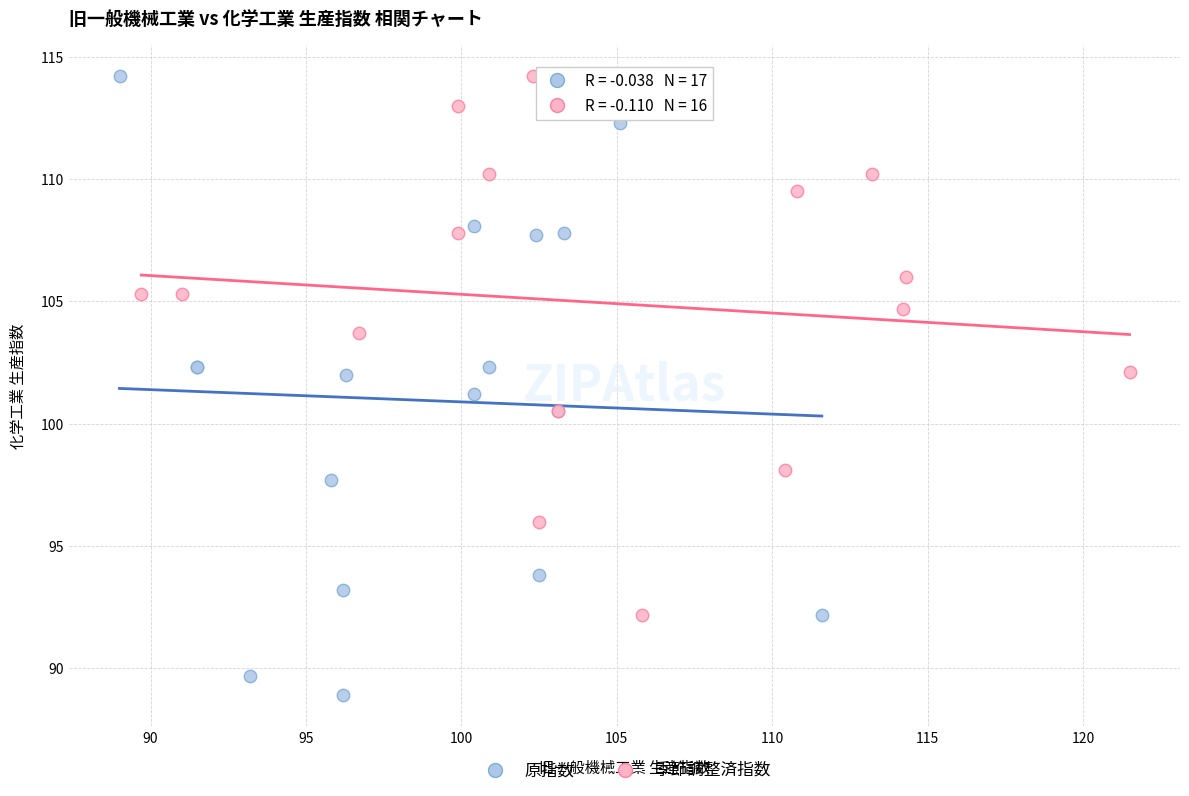

Which series contains the lowest Y value?

原指数